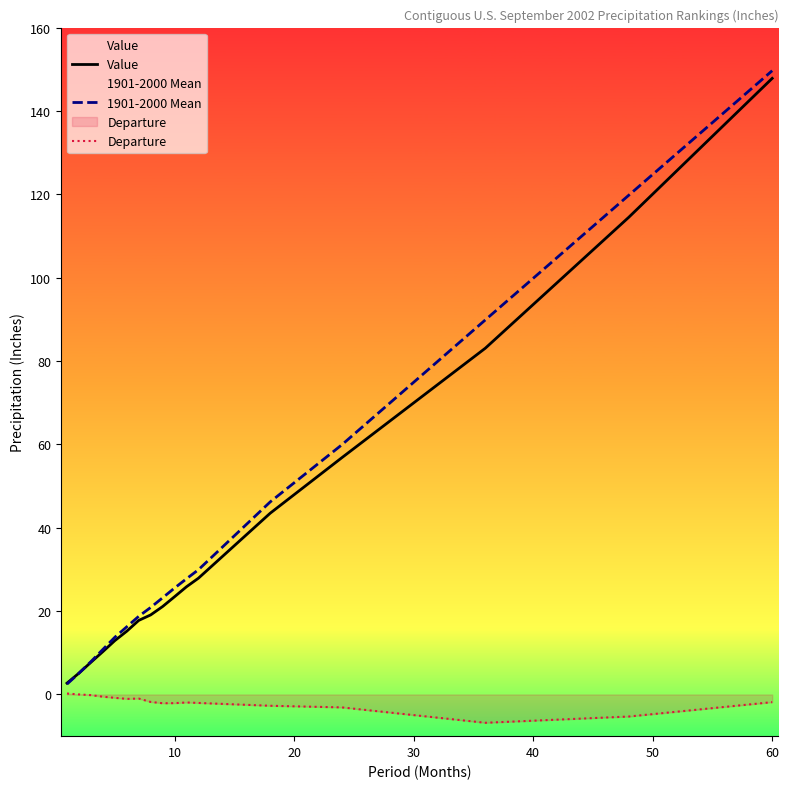

What is the lowest value of the Value series?

2.7